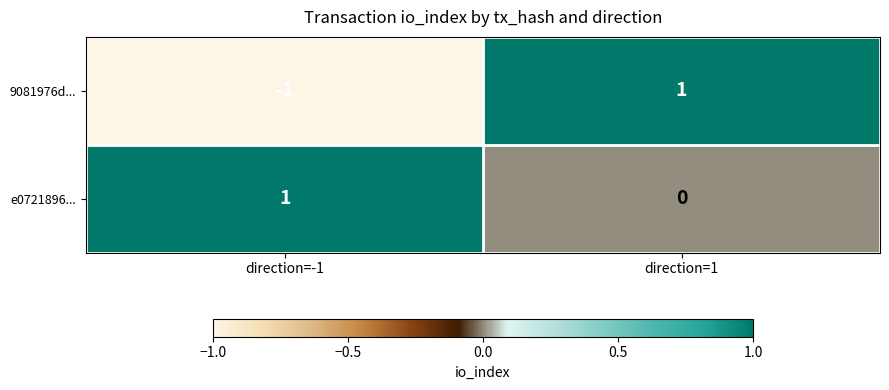

Count the number of data series in this chart.

2